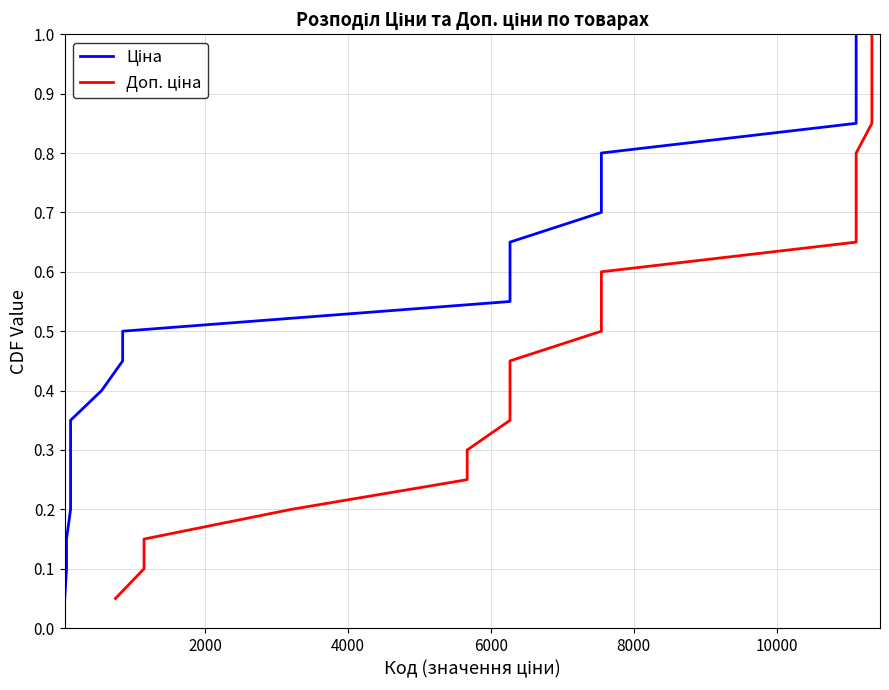

True or false: Доп. ціна and Ціна cross at least once.

False